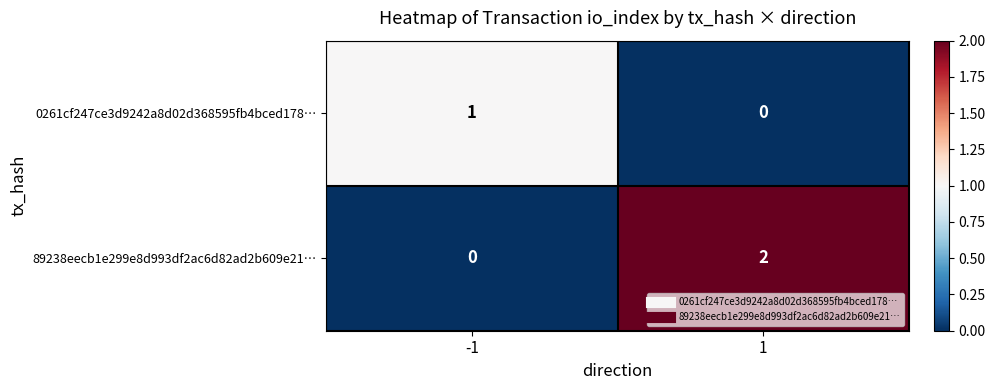

Reading left to right, extract all data points from this chart.

0261cf247ce3d9242a8d02d368595fb4bced178…: 1	0
89238eecb1e299e8d993df2ac6d82ad2b609e21…: 0	2